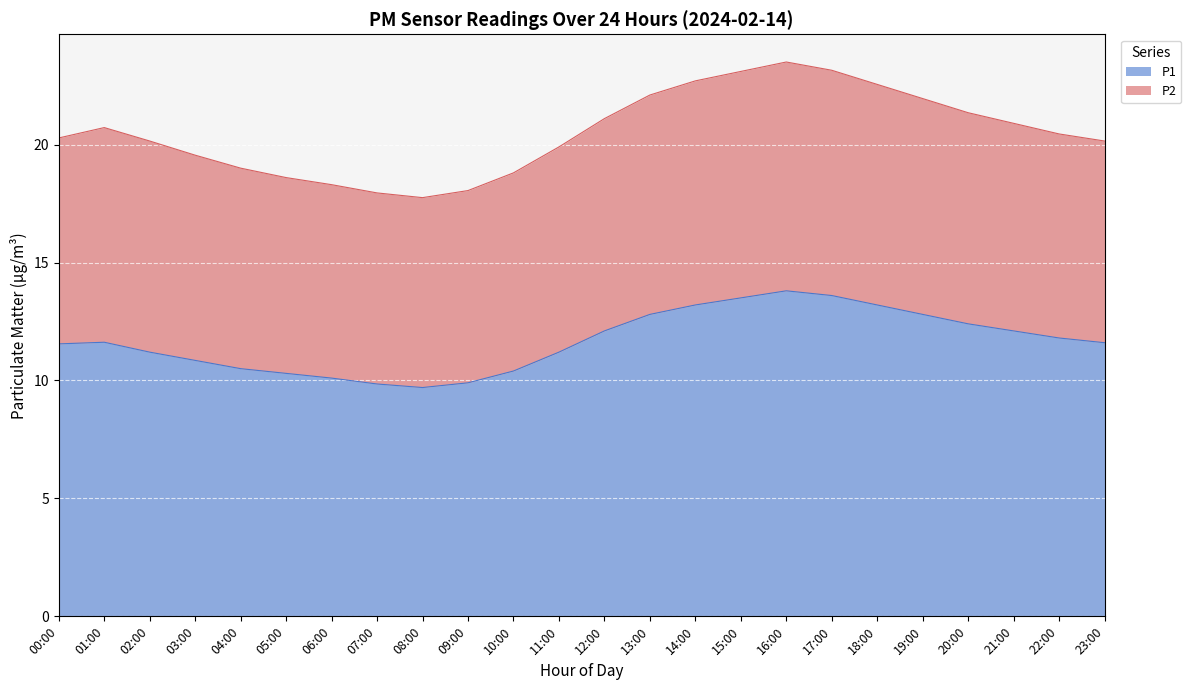

What is the greatest value displayed?

13.8